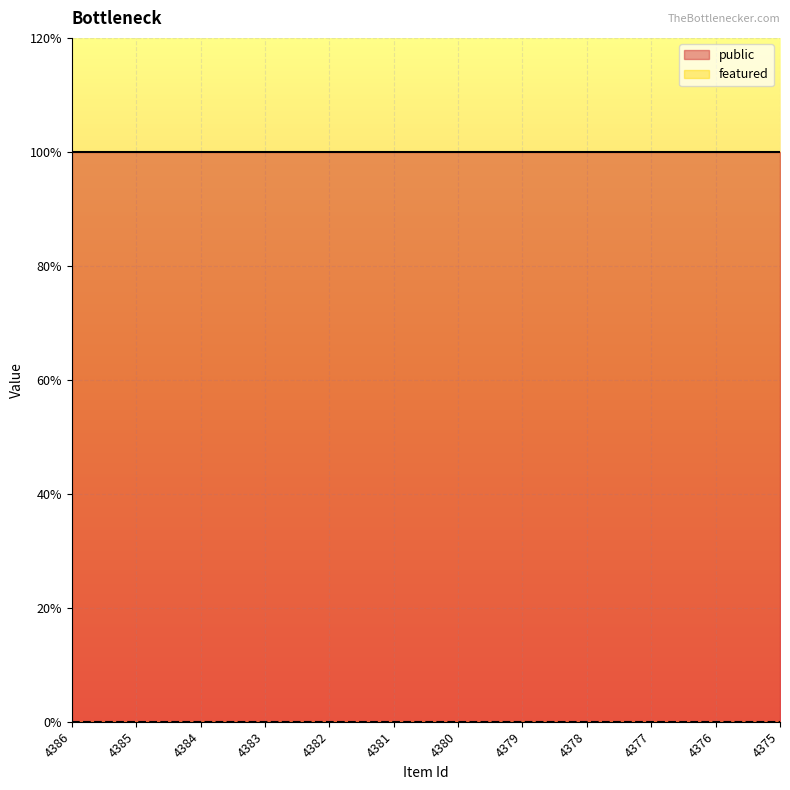

True or false: public has a value of 2 at 4379.

False